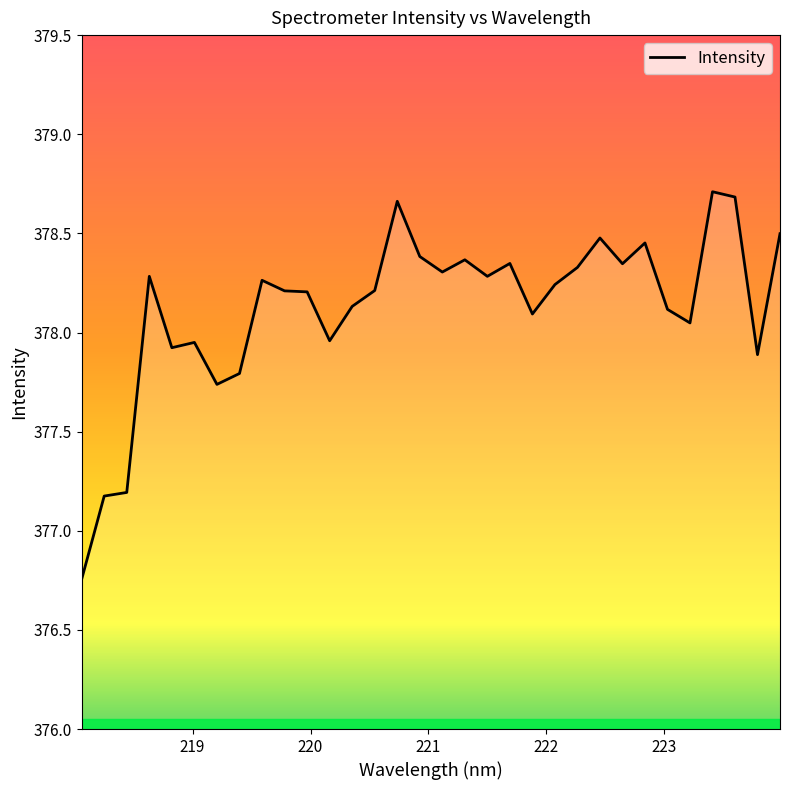

What is the difference between the maximum and minimum values?

2.0